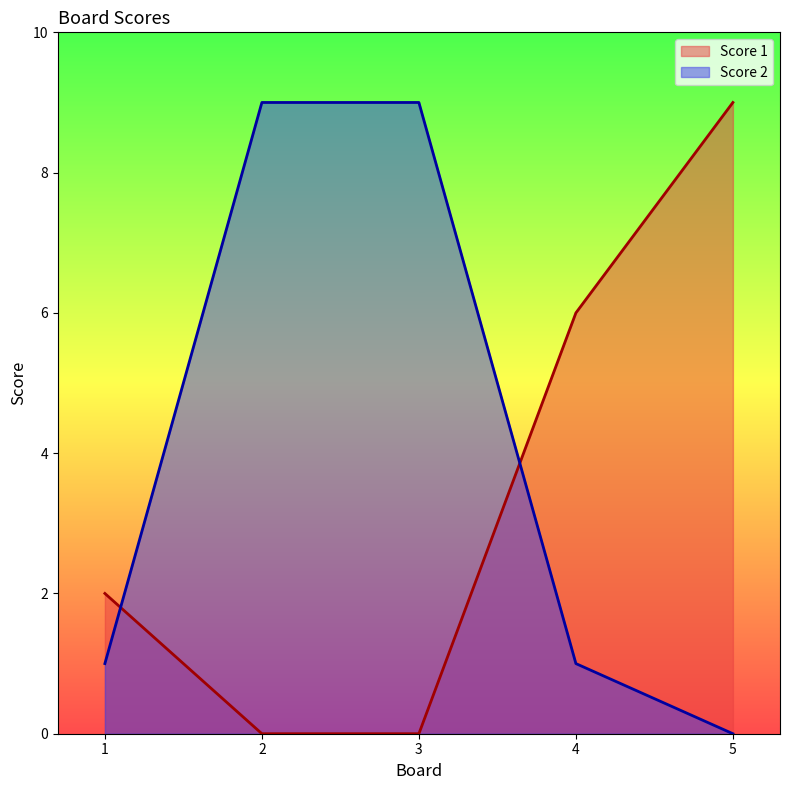

What are all the series names shown in the legend?

Score 1, Score 2